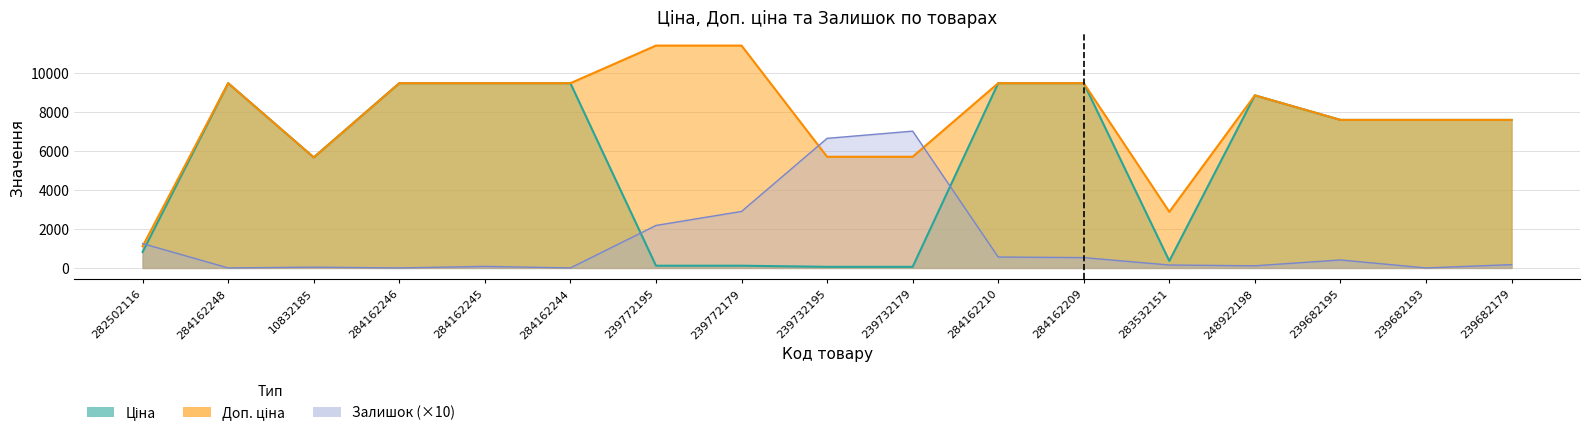

Read the Ціна value at 284162244.

9480.1